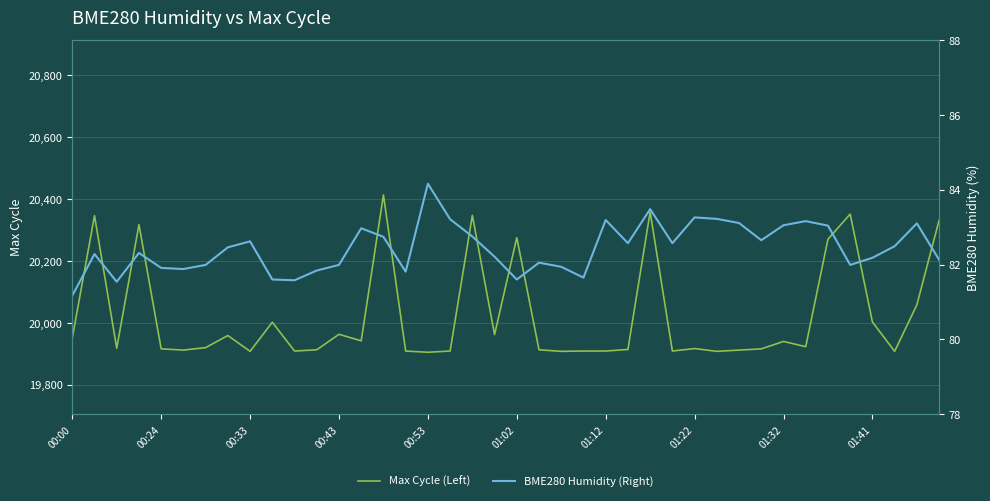

What is the minimum value for Max Cycle (Left)?

19905